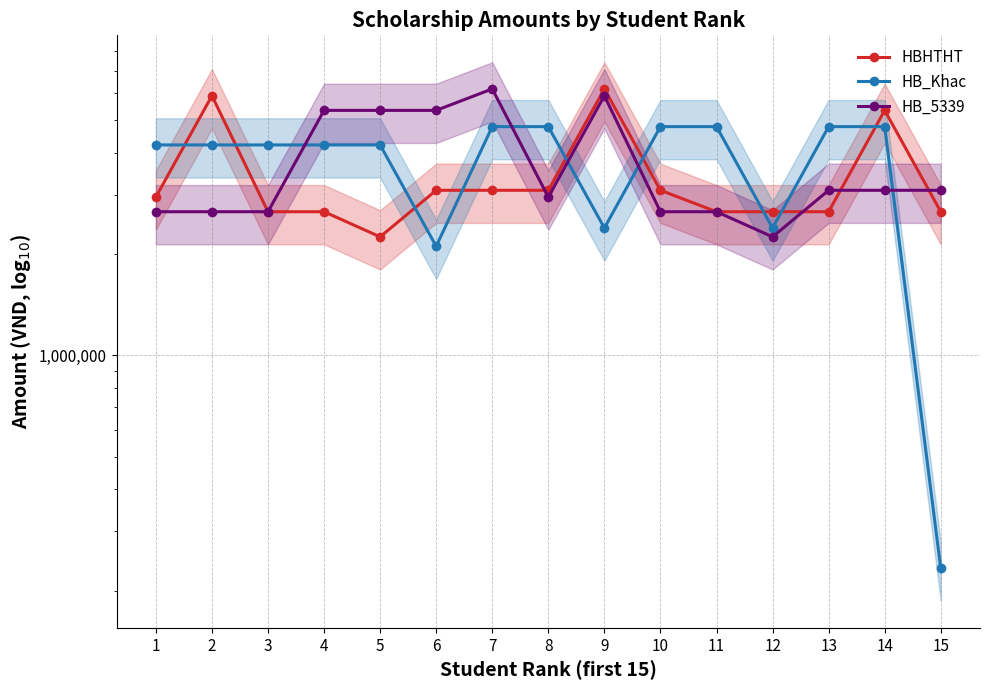

Where is the first local minimum for HBHTHT?

5